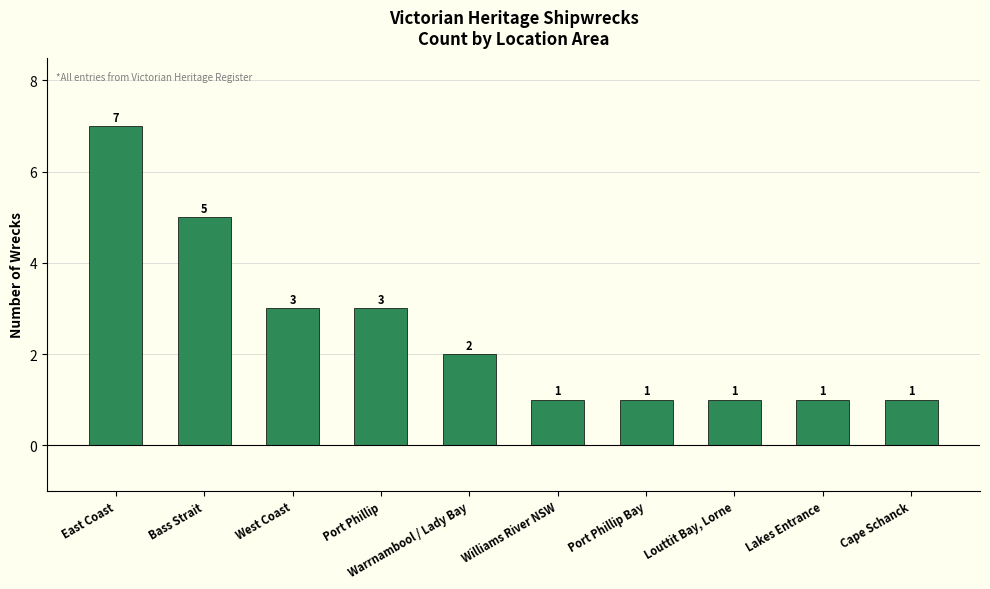

Count the number of data series in this chart.

1